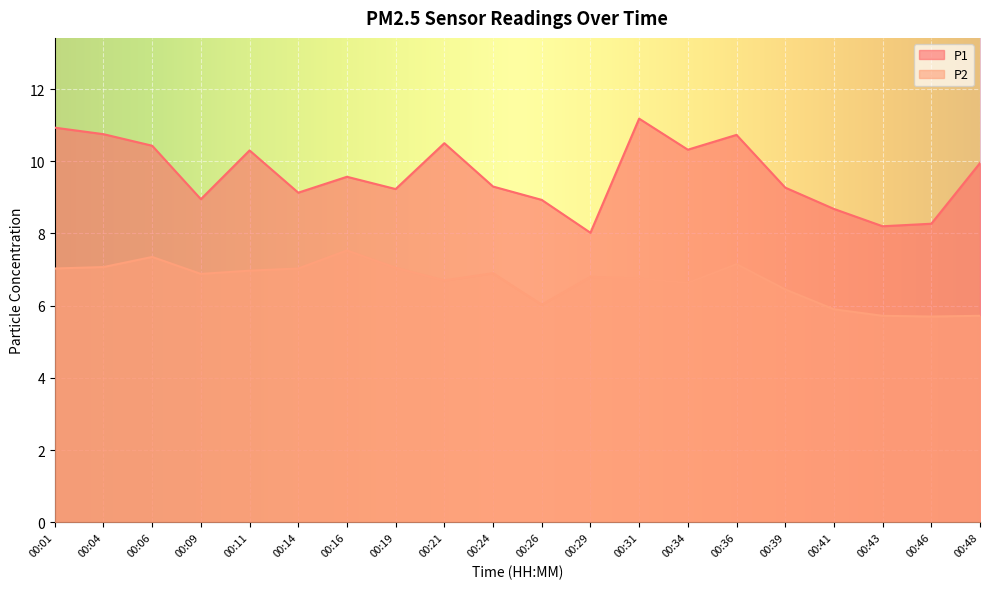

How many distinct data groups are displayed?

2